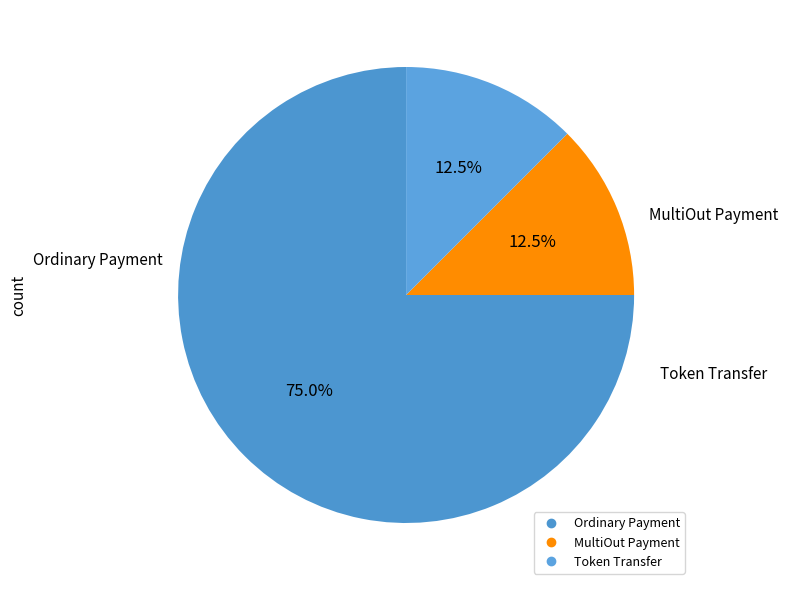

How many segments does this pie chart have?

3